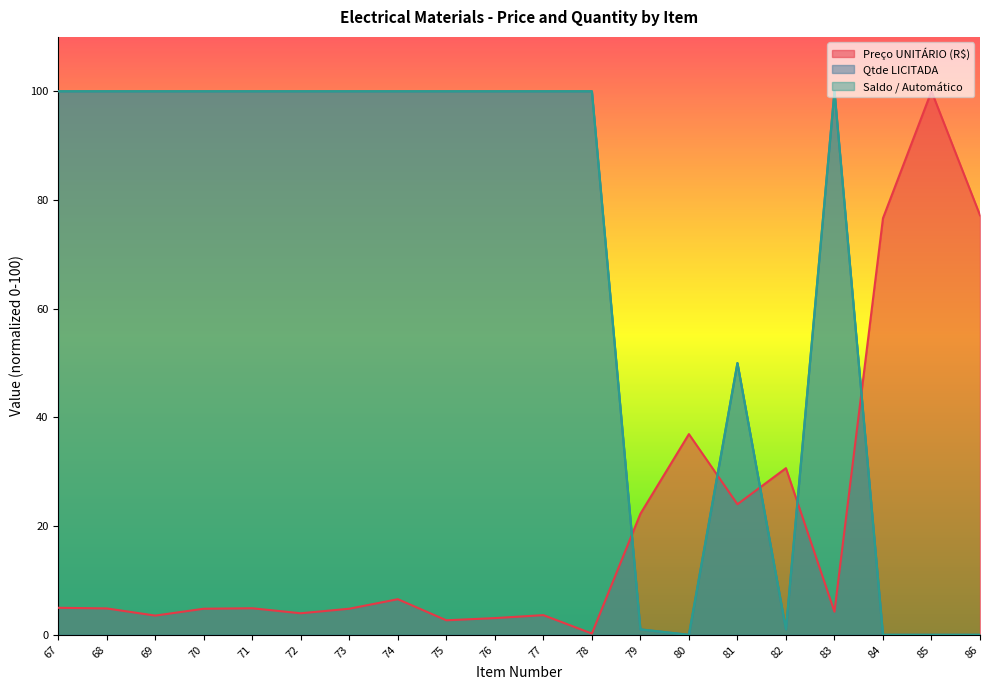

Which category has the lowest value in the Qtde LICITADA series?

80